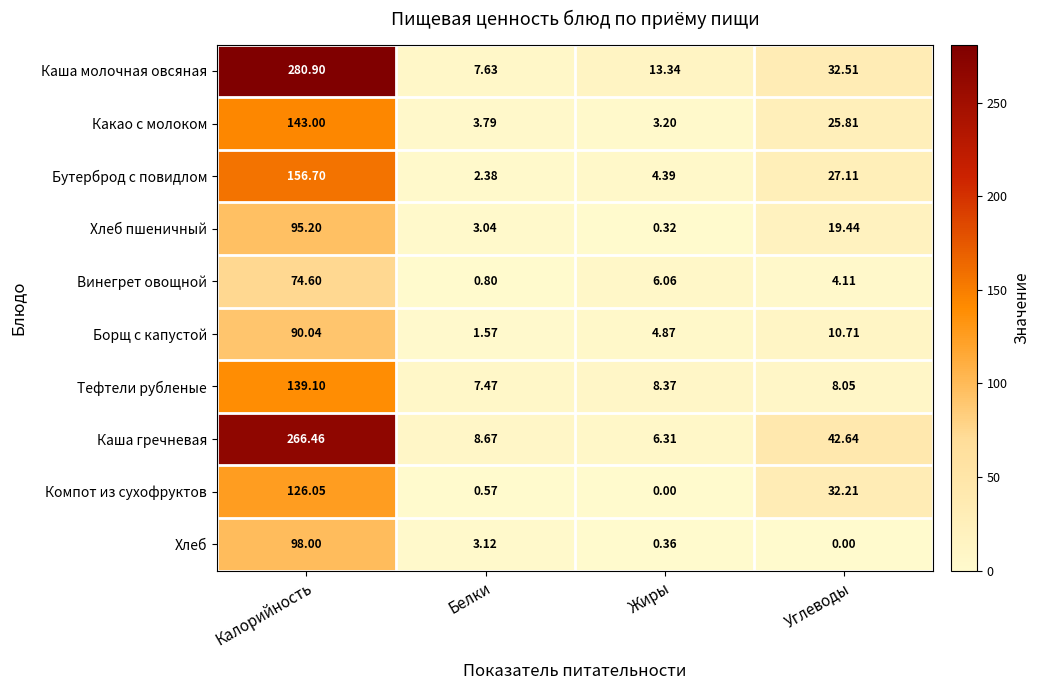

Where is Тефтели рубленые nearest to the value 73?

Жиры